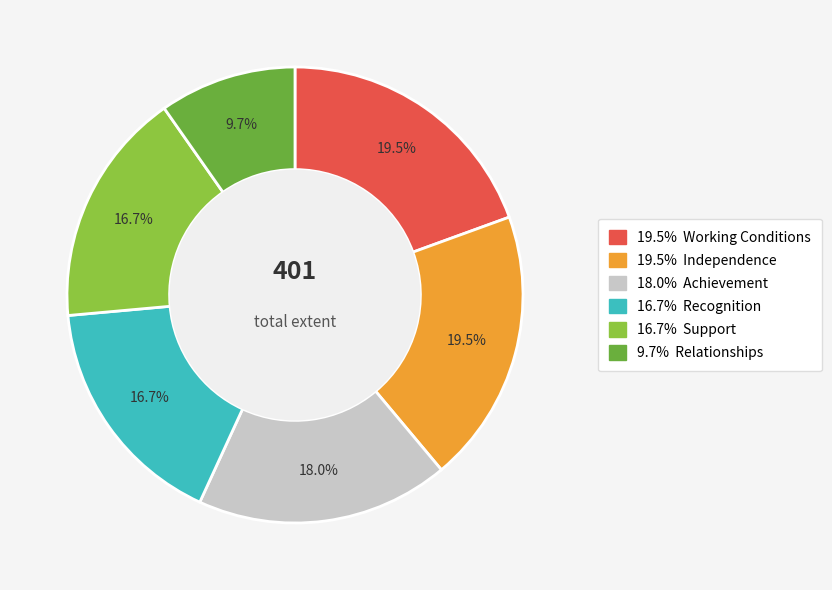

Count the number of slices in the pie.

6